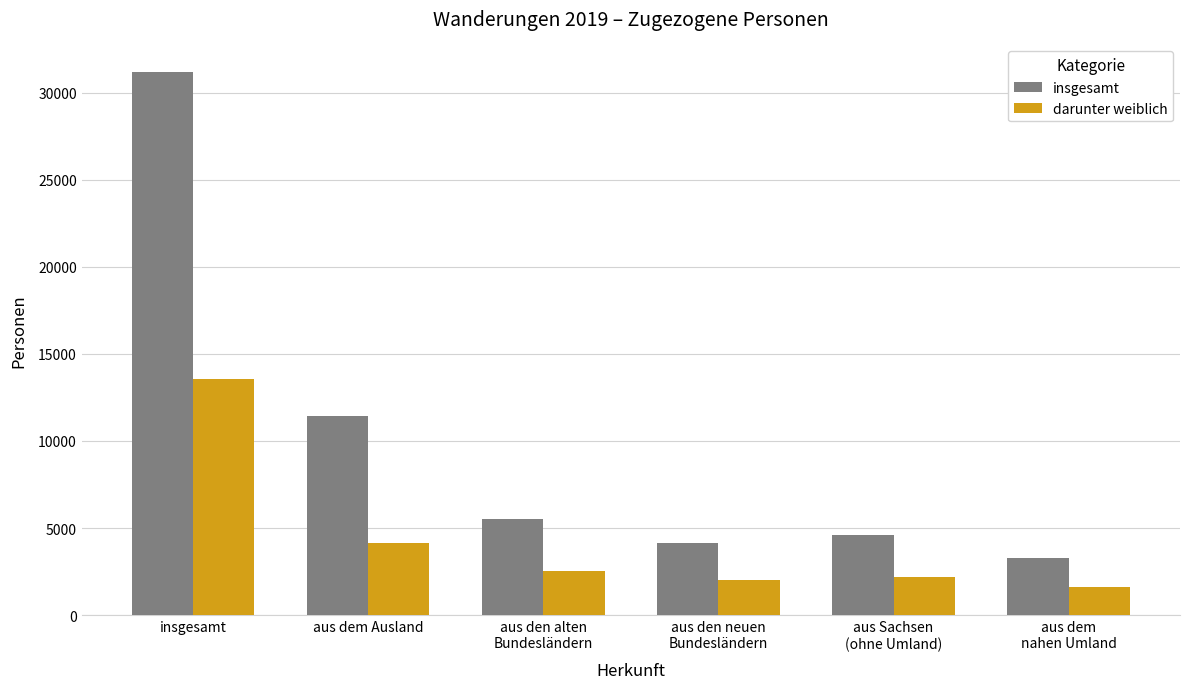

How many groups of bars are there?

6